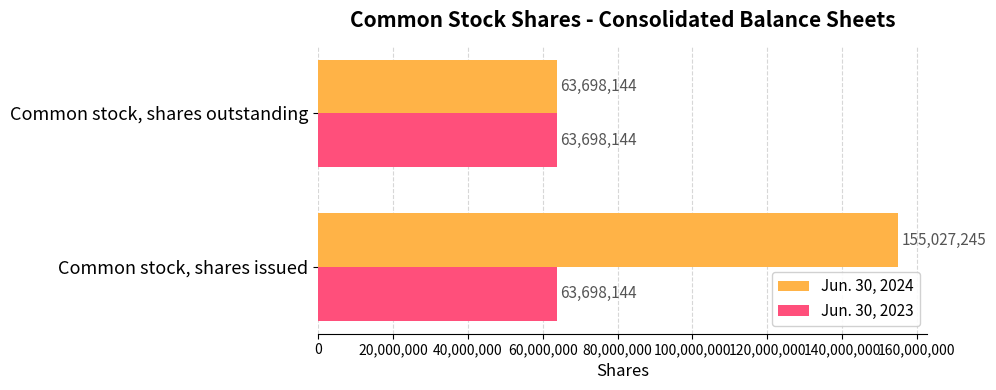

How many data points in Jun. 30, 2024 are less than 155027245?

1